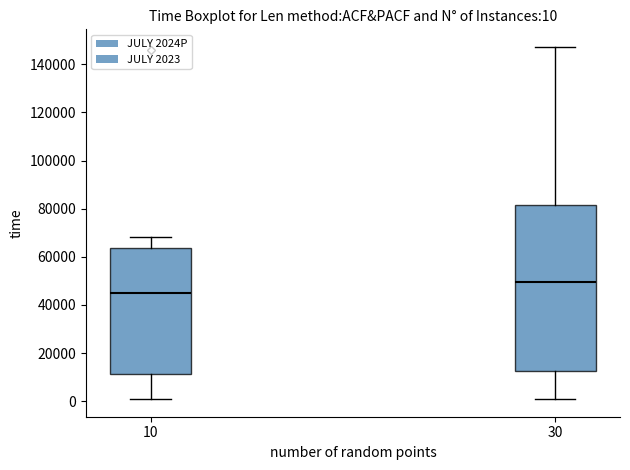

Comparing the boxes themselves (not the whiskers), which one is the tallest?

30